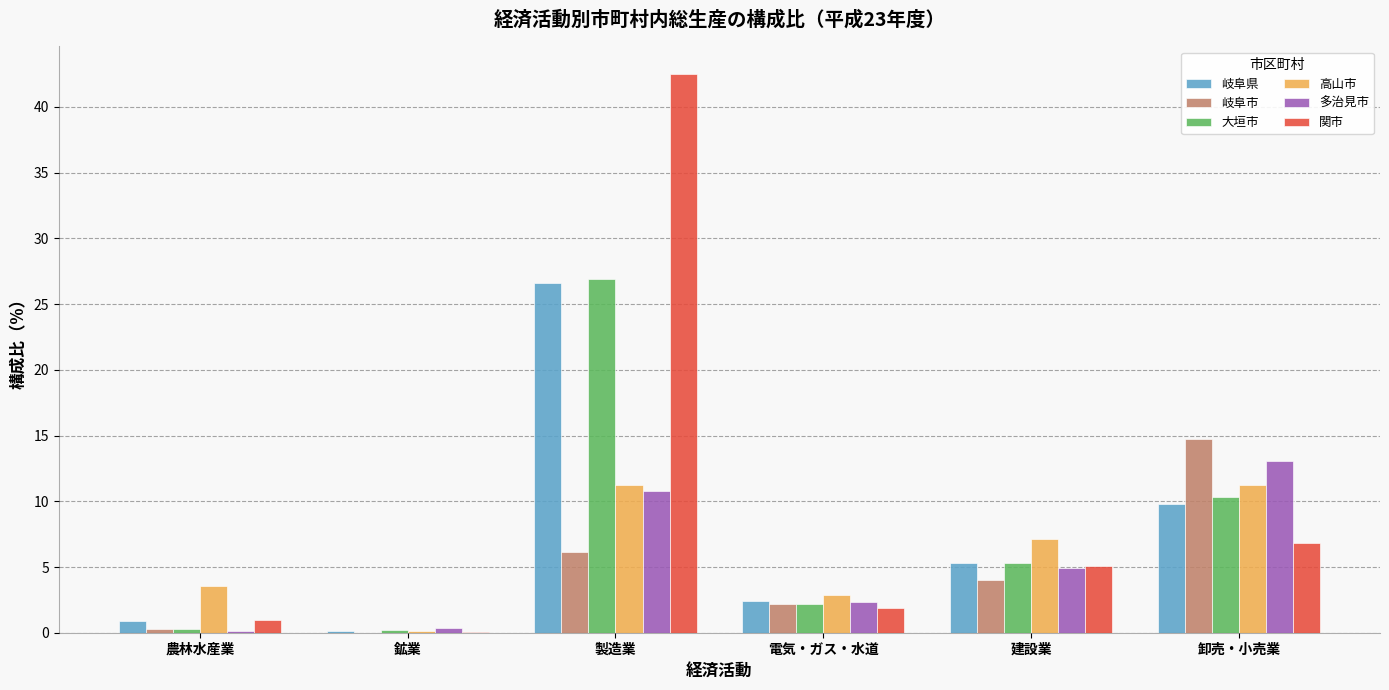

How many values in the 多治見市 series exceed 4?

3